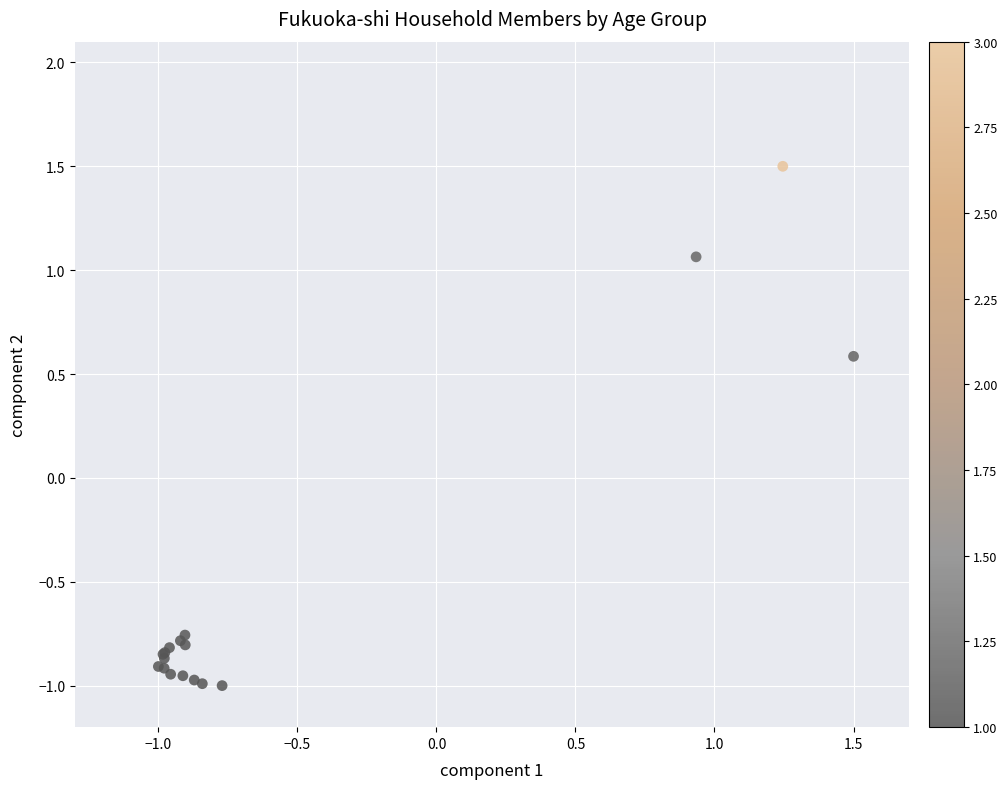

What Y value in the scatter plot is closest to 0?

0.6